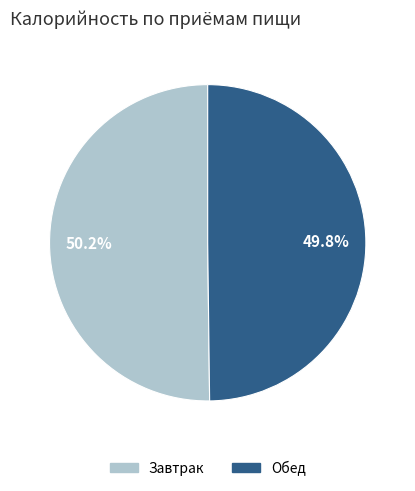

Is there any slice that represents more than half of the pie?

Yes